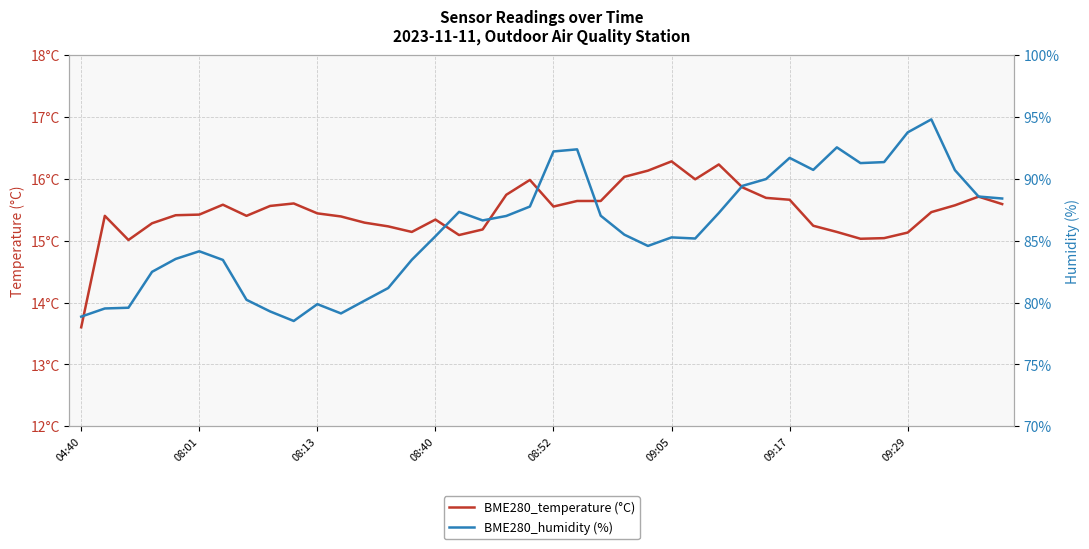

True or false: BME280_temperature (°C) and BME280_humidity (%) intersect in this chart.

False